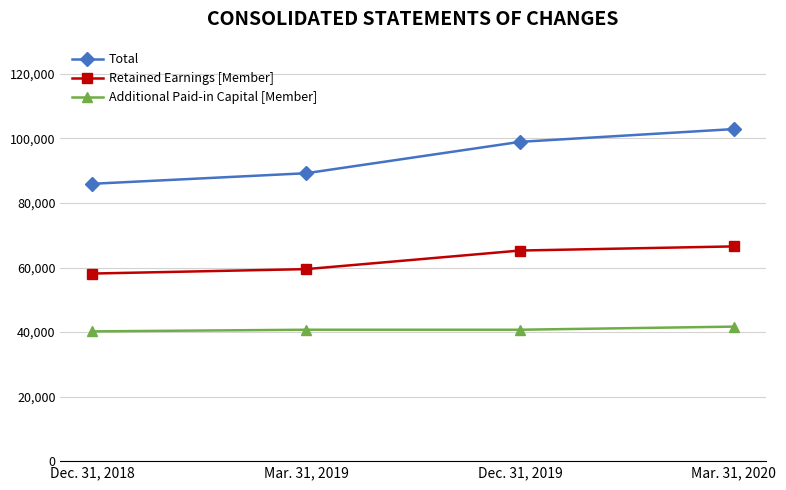

What is the label of the 3rd point from the right?

Mar. 31, 2019